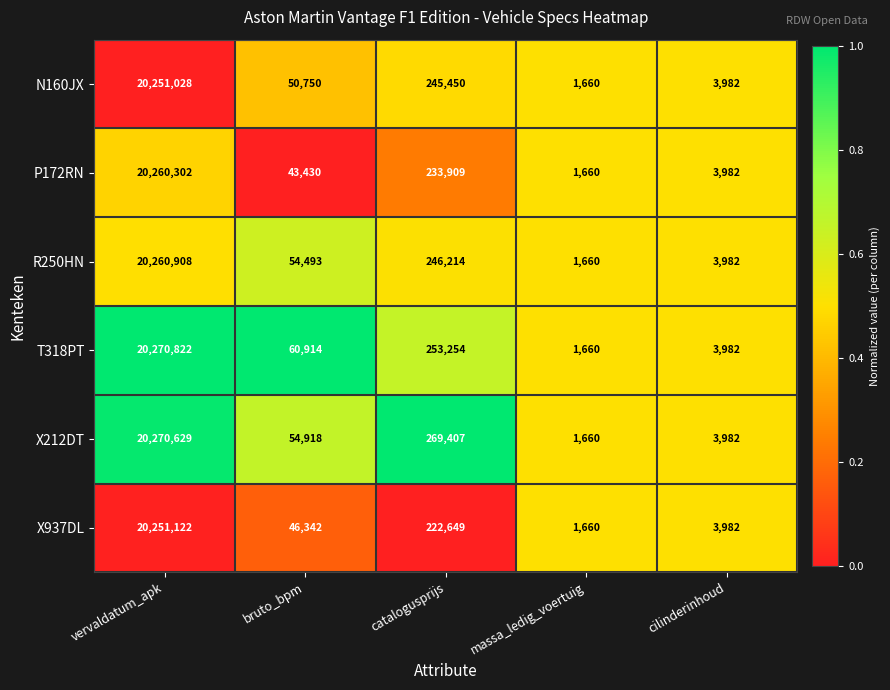

What is the approximate value of X212DT at catalogusprijs, to the nearest 10?

269410